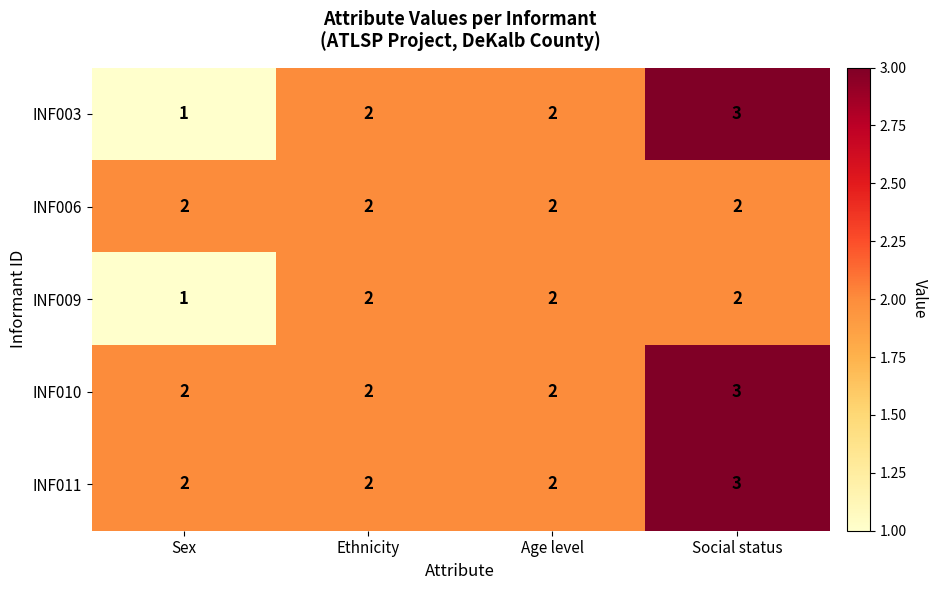

True or false: INF010 has a value of 3 at Social status.

True